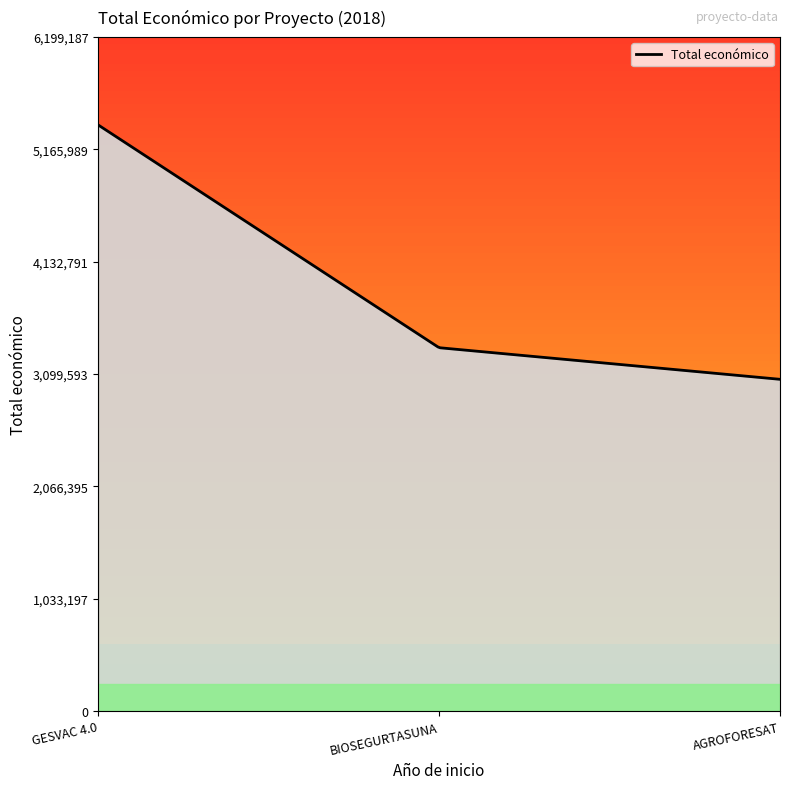

The value at AGROFORESAT is 3051573. True or false?

True